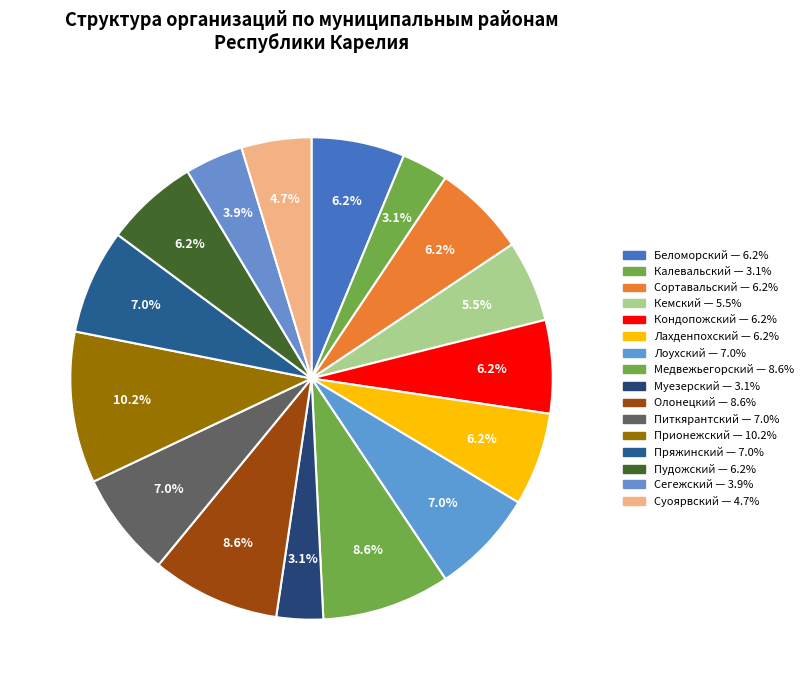

To the nearest percent, what is the difference between the largest and smallest slice percentages?

7%